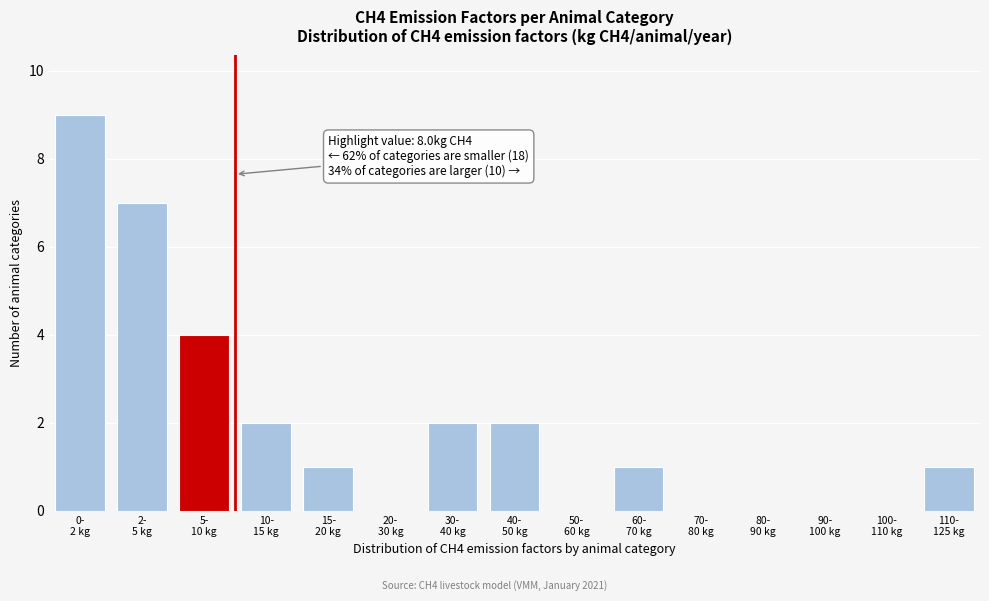

What is the greatest value displayed?

9